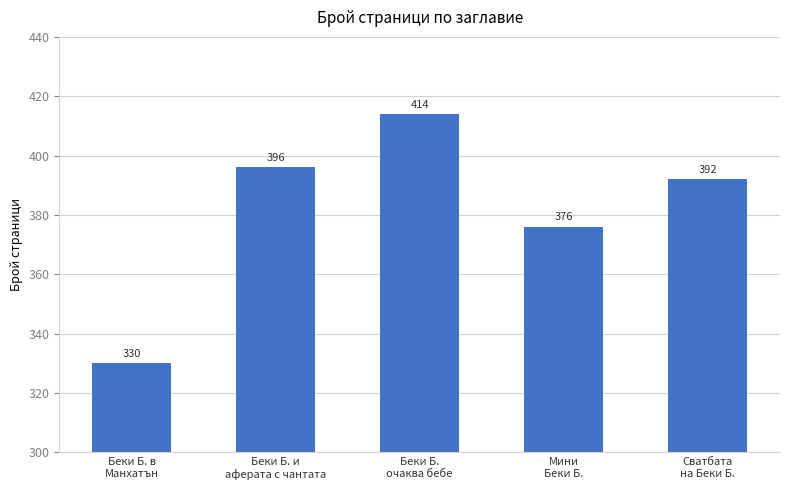

Does the chart contain any negative values?

No